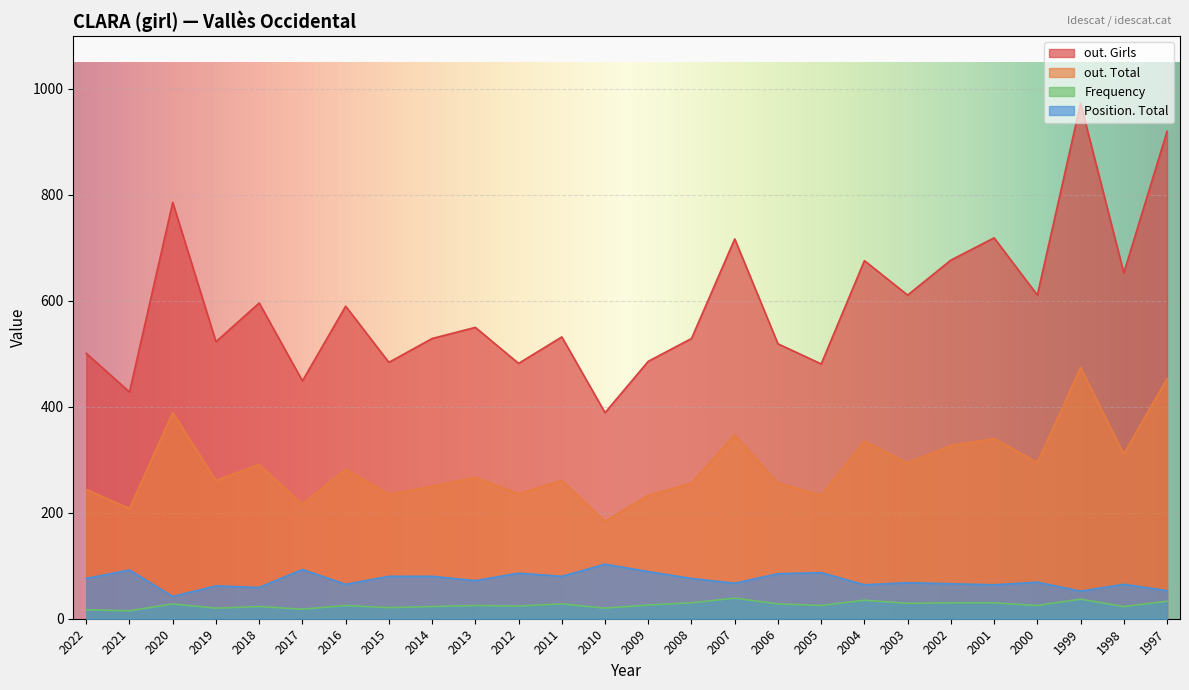

Is it true that out. Total equals 184 at 2010?

True